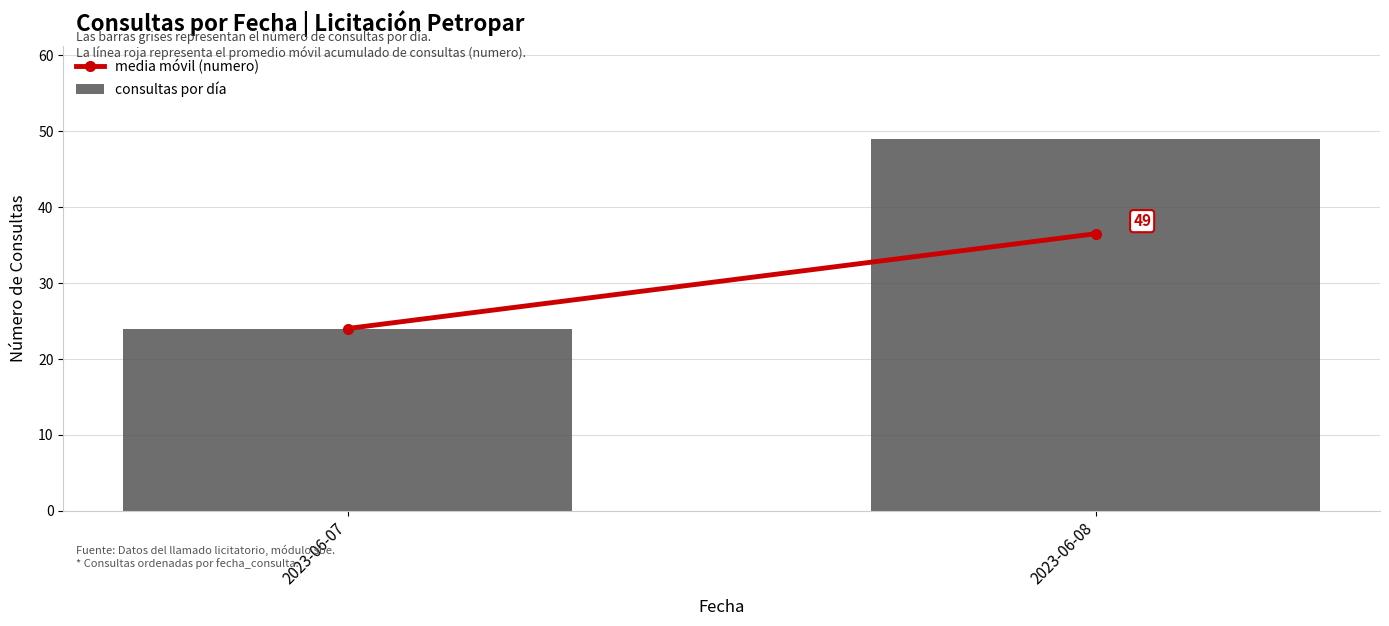

Is it true that the value at 2023-06-07 is 24?

True